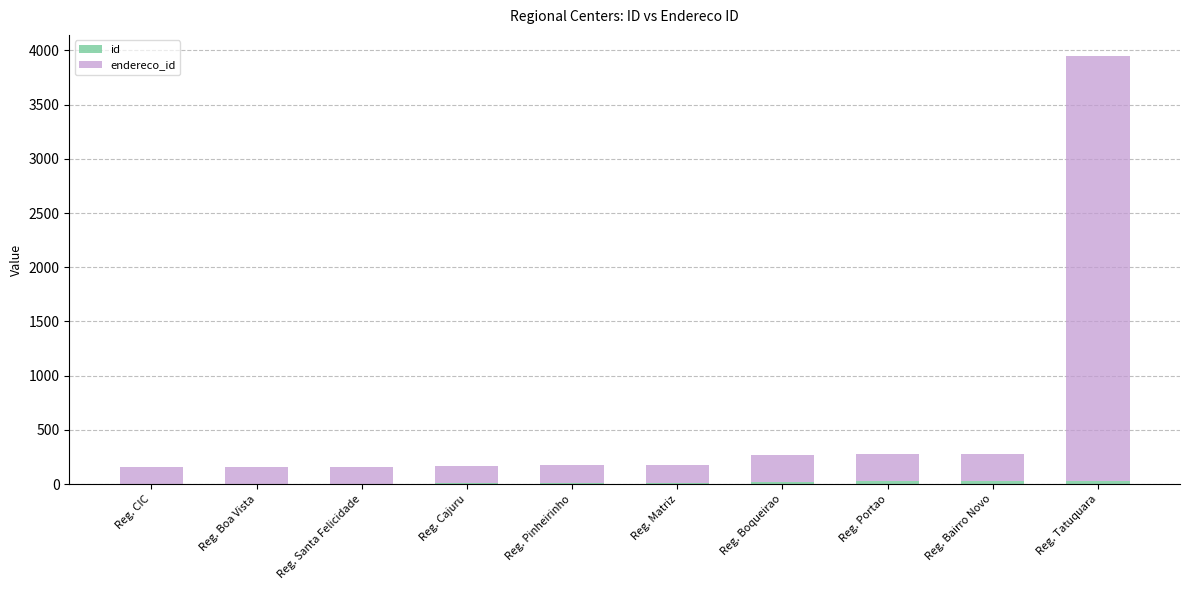

At which category is the sum across all series the highest?

Reg. Tatuquara